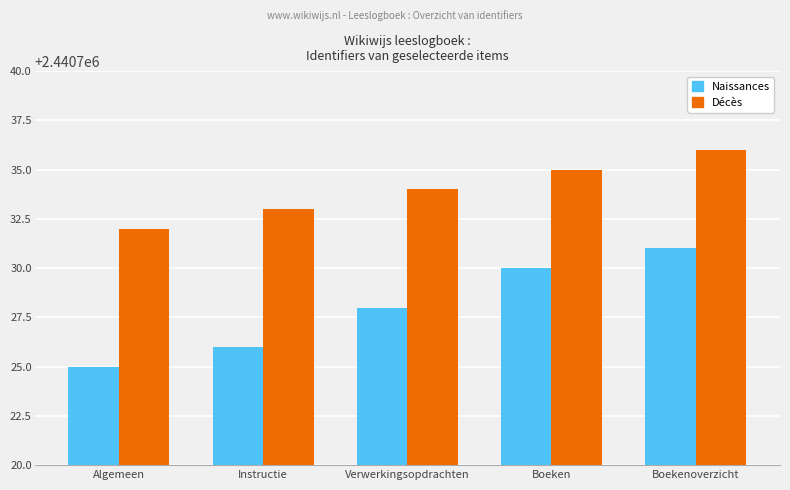

What is the label of the 2nd bar from the right?

Boeken